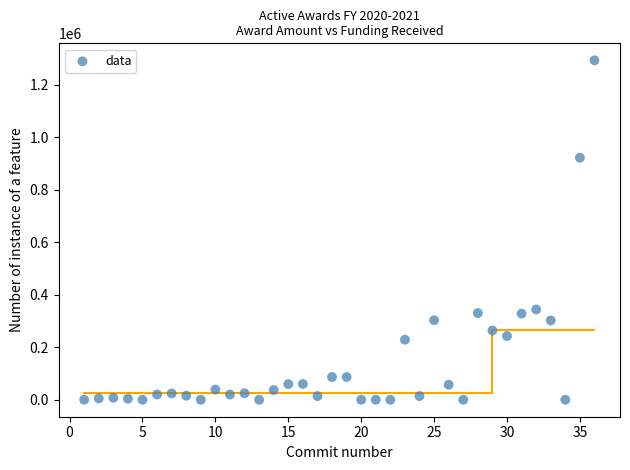

What is the range of X values (max minus min)?

35